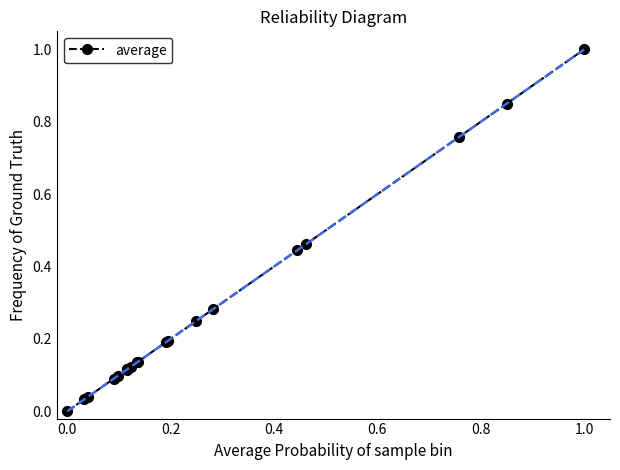

What is the greatest value displayed?

1.0